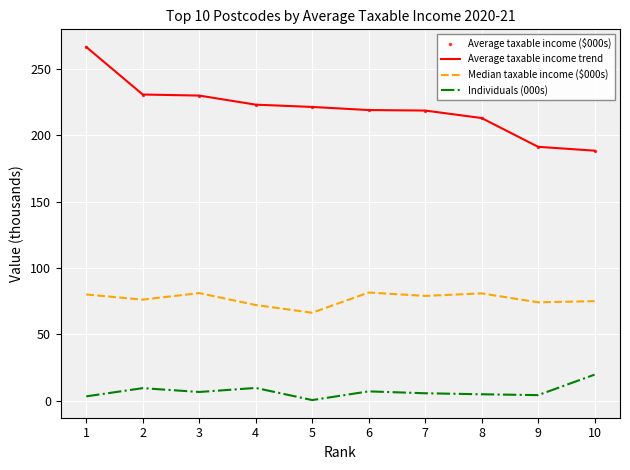

What is the spread (max minus min) of values at 2?

221.1